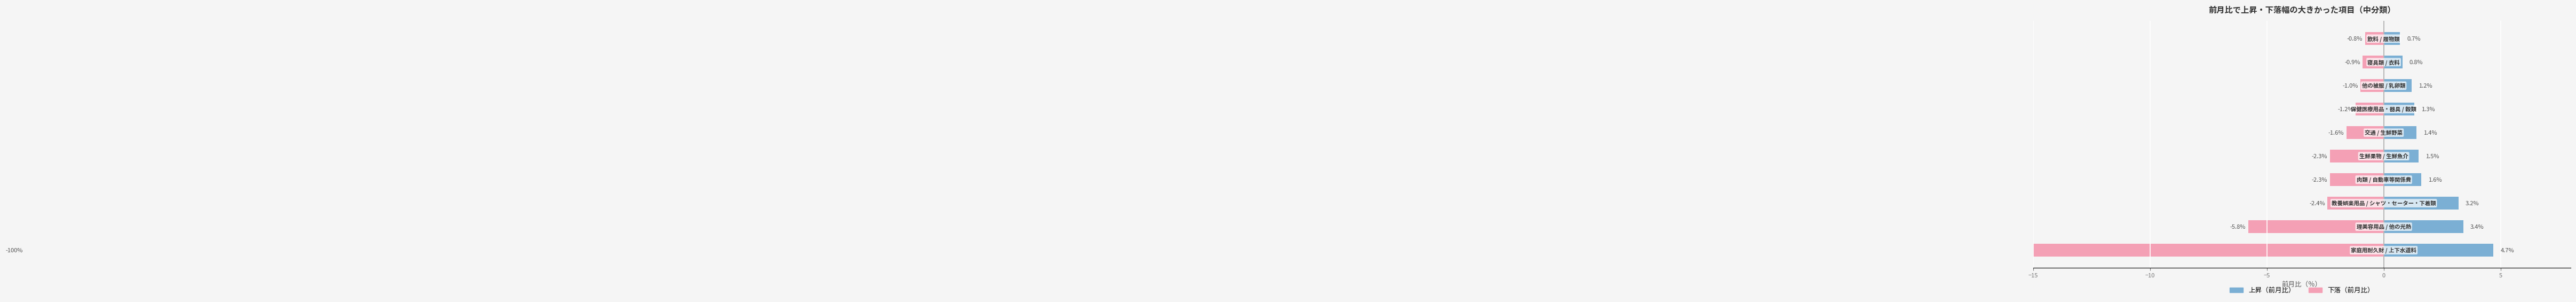

Which series has the widest spread of values?

下落（前月比）